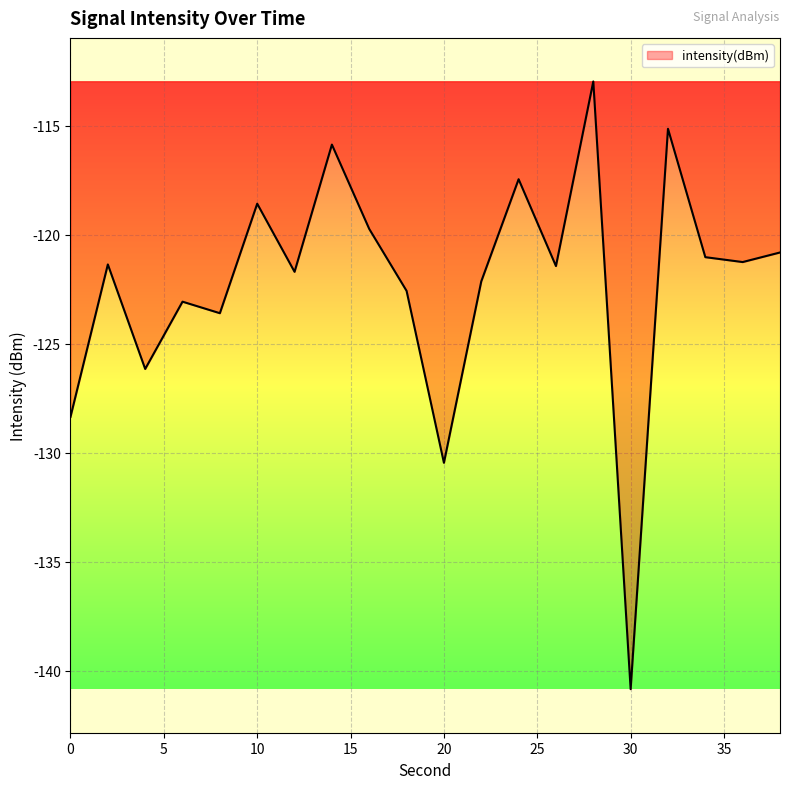

What is the difference between the maximum and minimum values?

27.9